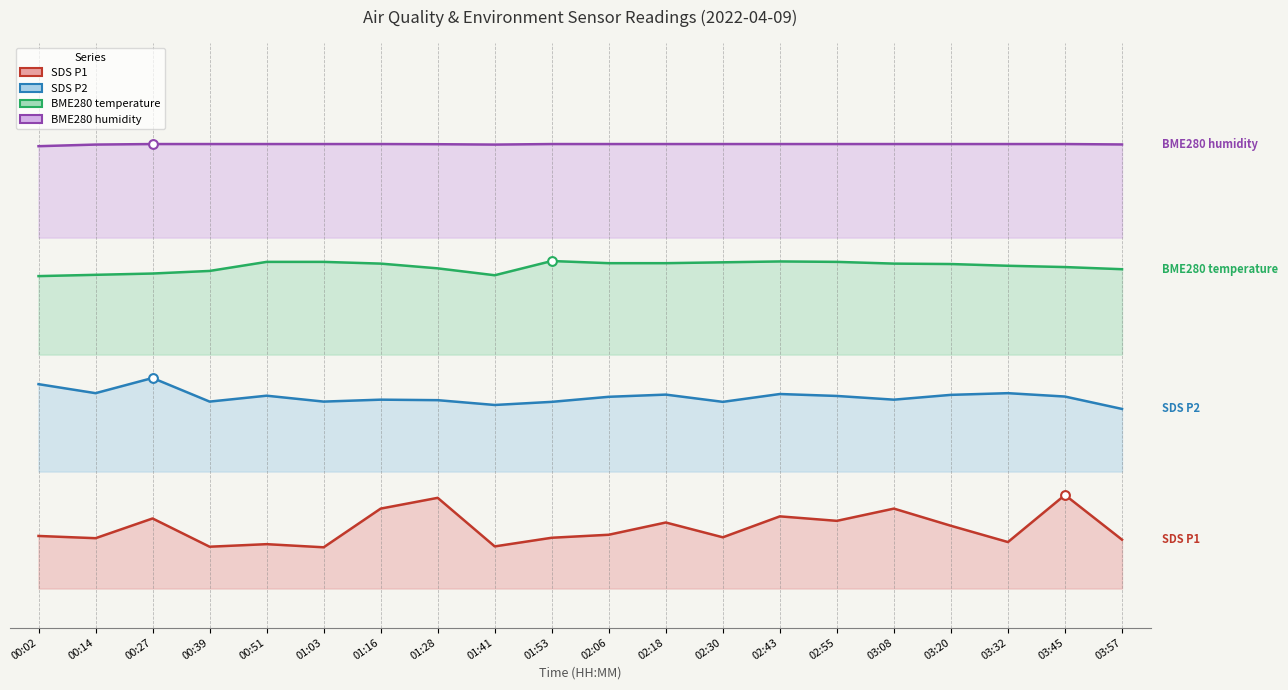

Which series reaches the maximum Y coordinate?

BME280_humidity (line)